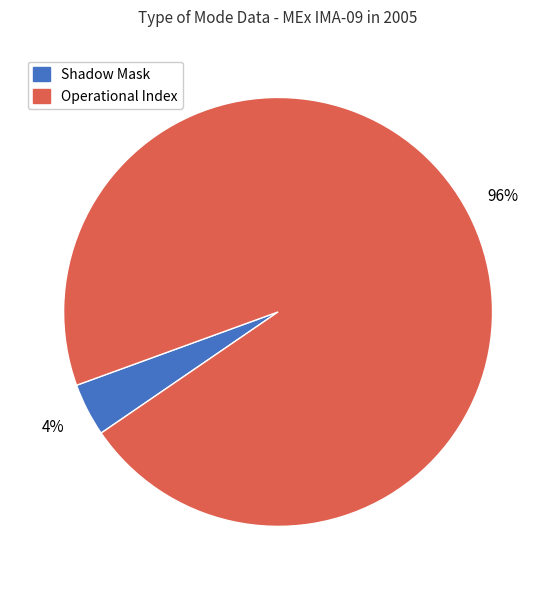

Between Shadow Mask and Operational Index, which is larger?

Operational Index